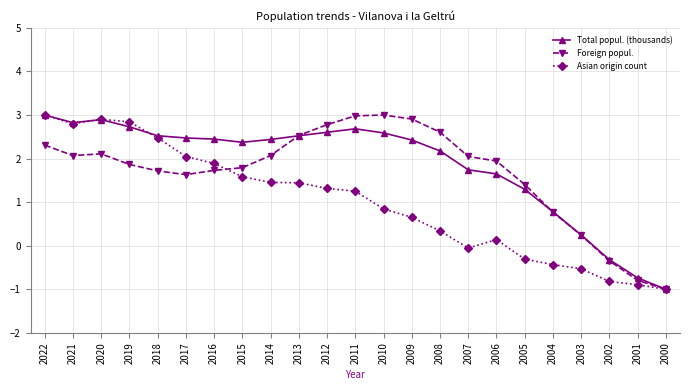

What is the difference between the maximum and minimum values in the Asian origin count series?

4.0